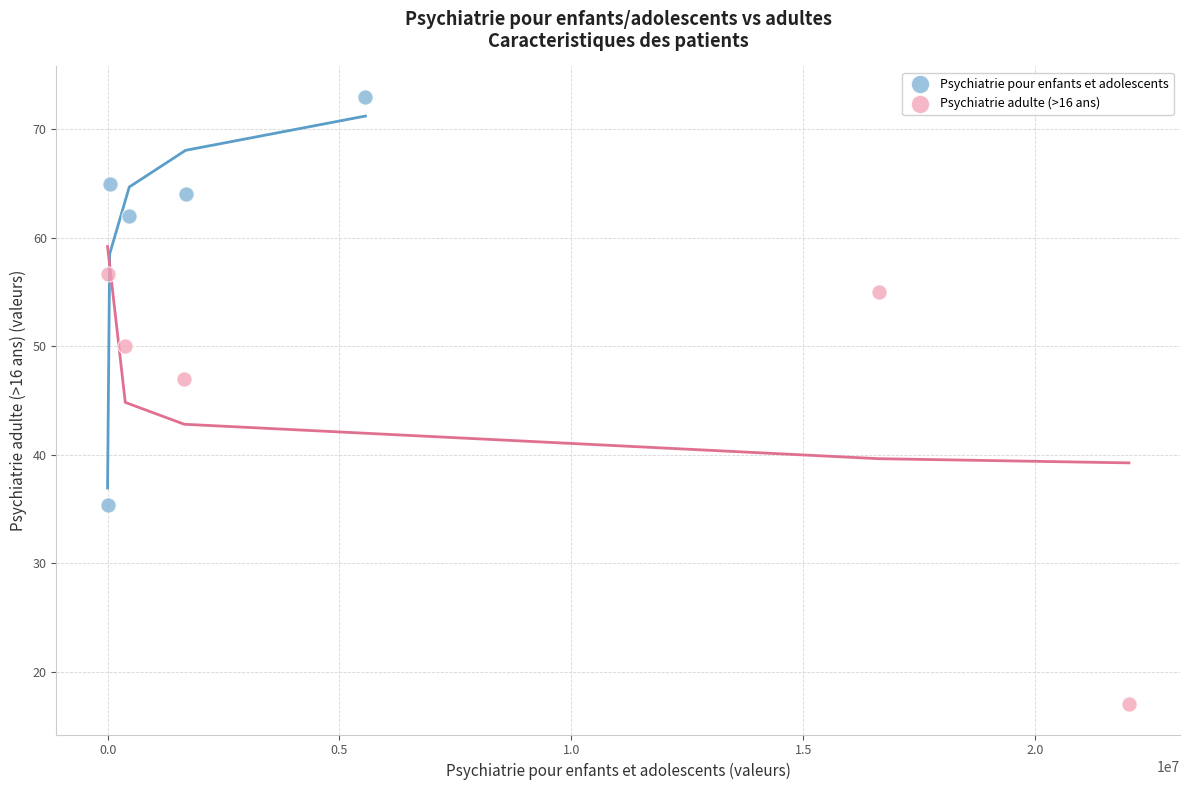

Which series reaches the minimum Y coordinate?

Psychiatrie adulte (>16 ans)